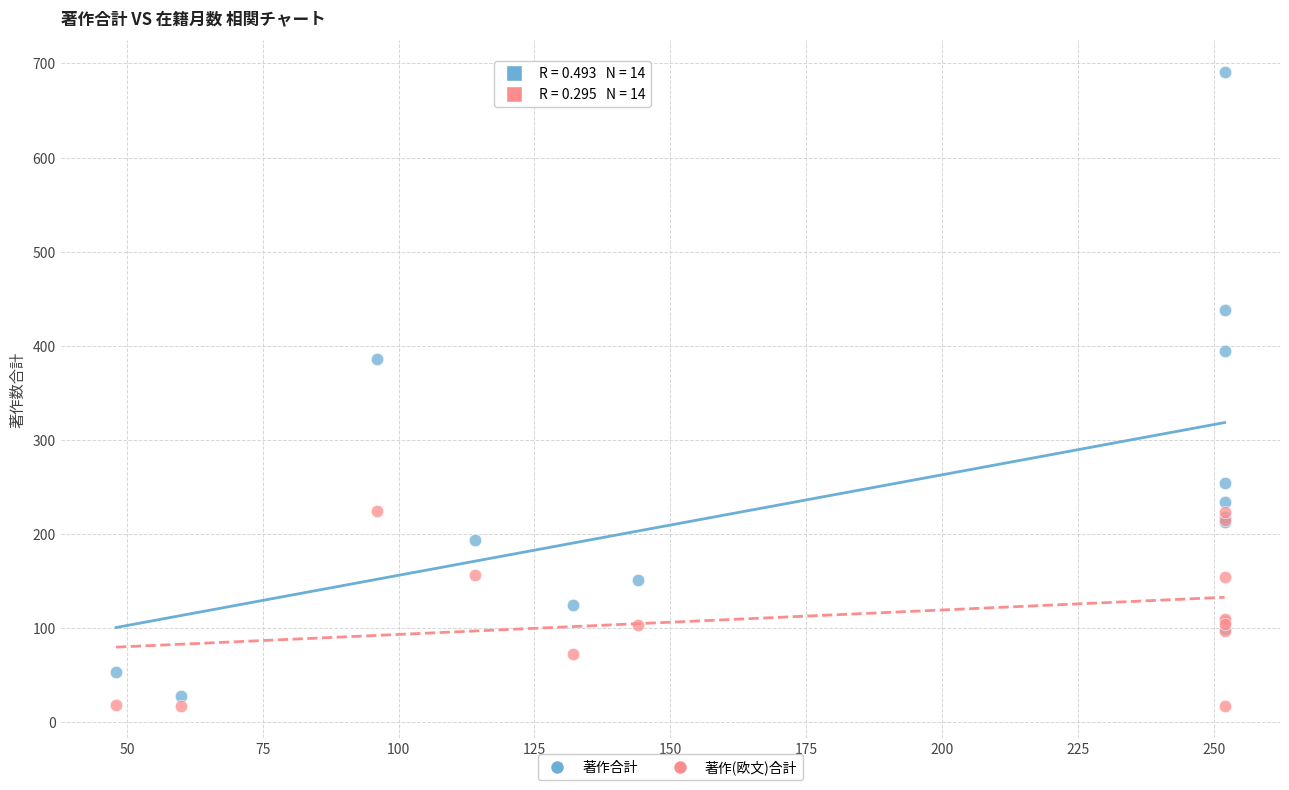

In the 著作合計 series, what Y value is closest to 359?

386